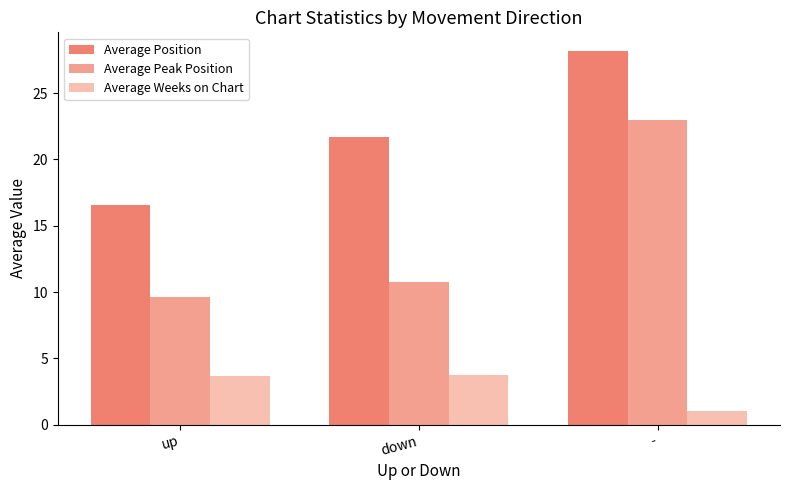

At which label does Average Peak Position reach its minimum?

up